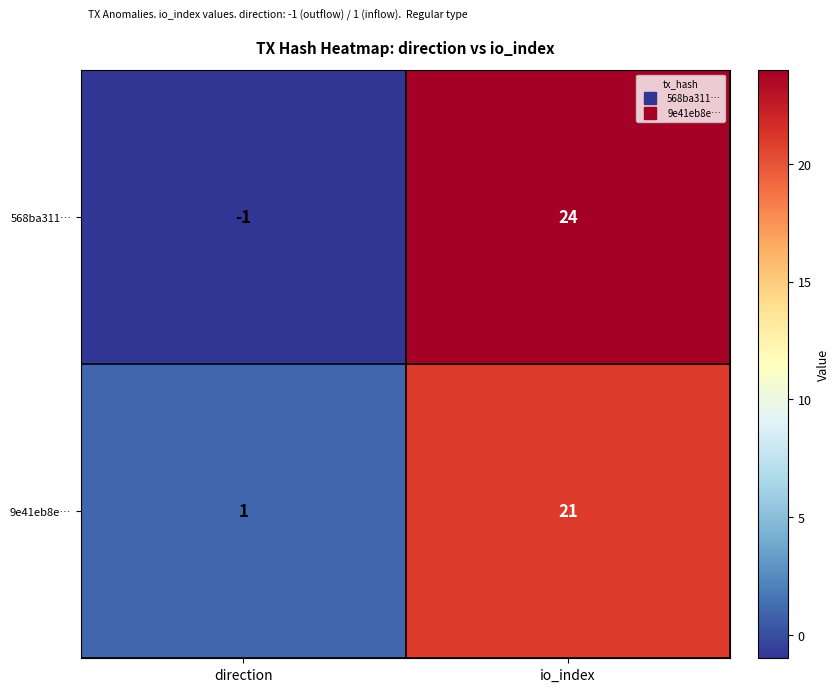

The value of 9e41eb8e… at direction is 0. True or false?

False